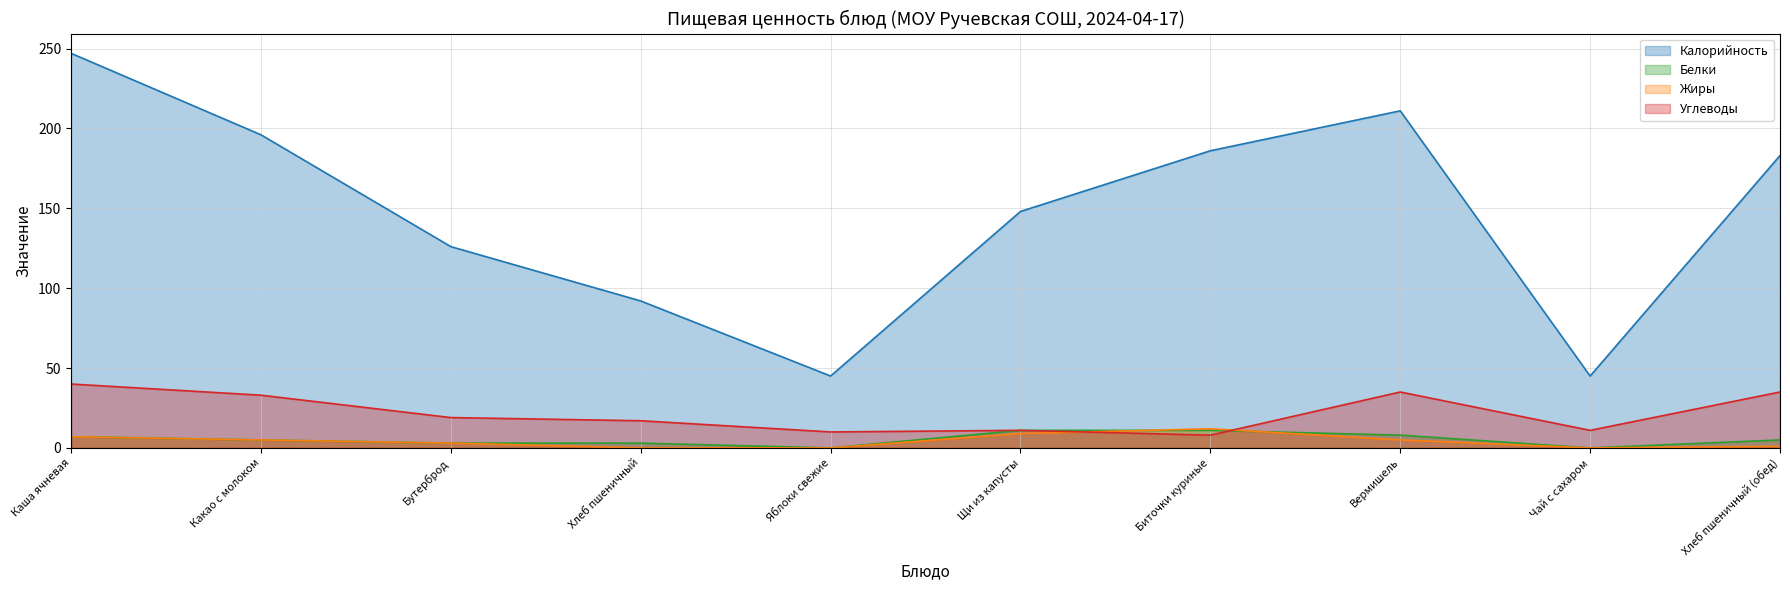

How many values in the Углеводы series are below 19?

5